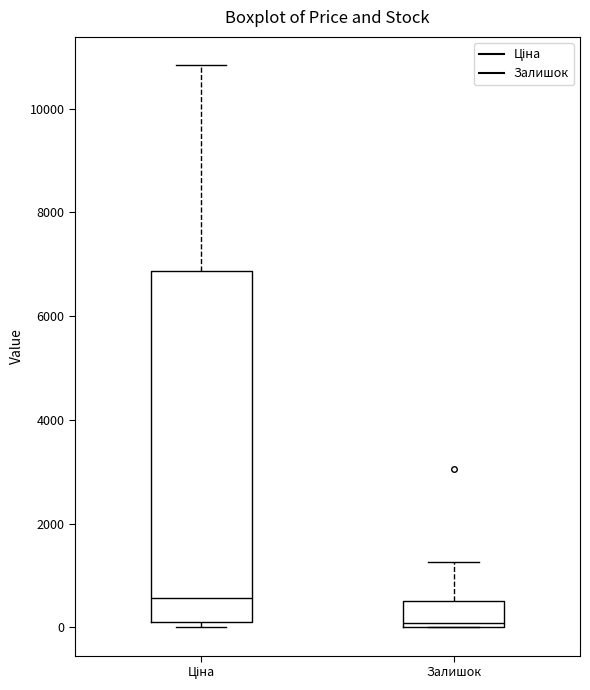

Which box has the highest median line?

Ціна